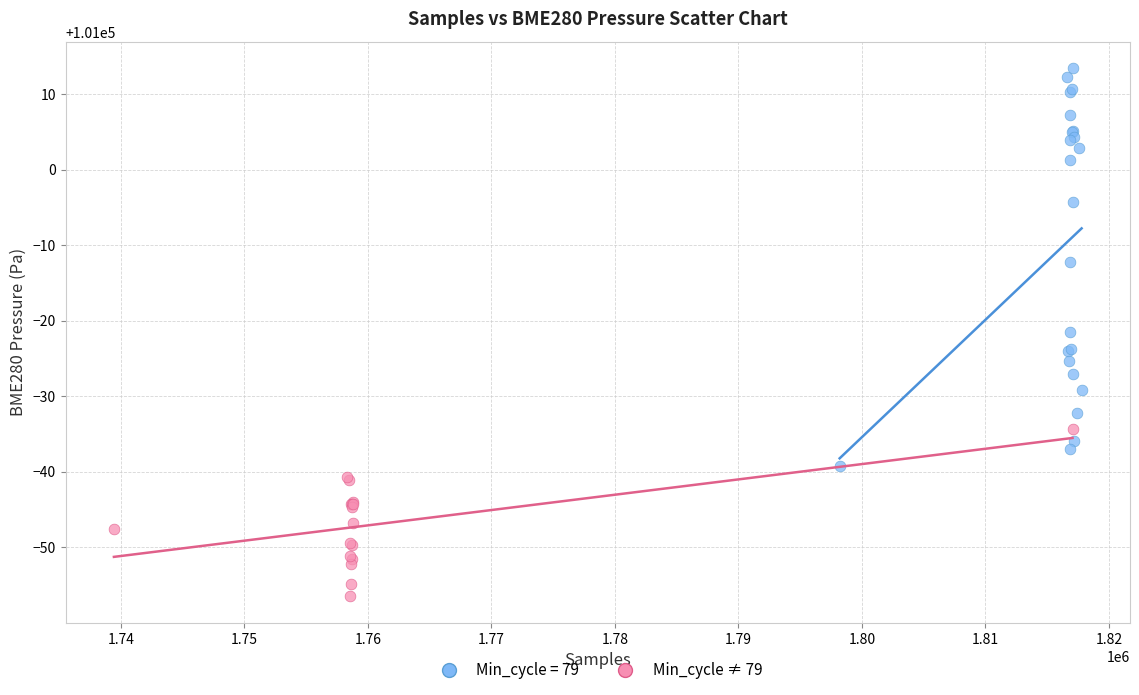

Which series contains the highest Y value?

Min_cycle = 79